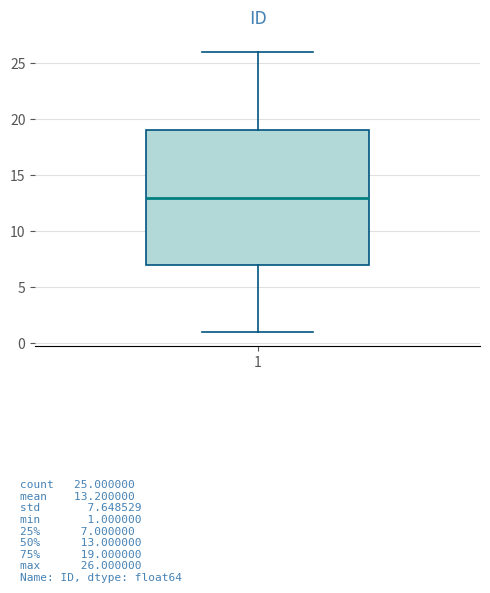

Transcribe this box plot: give where the median line is, the range the box spans, and where the two whiskers end, as read against the y-axis. The values are not printed on the chart, so give them approximately, as read against the axis.

median 13, box 7 to 19, whiskers 1 to 26